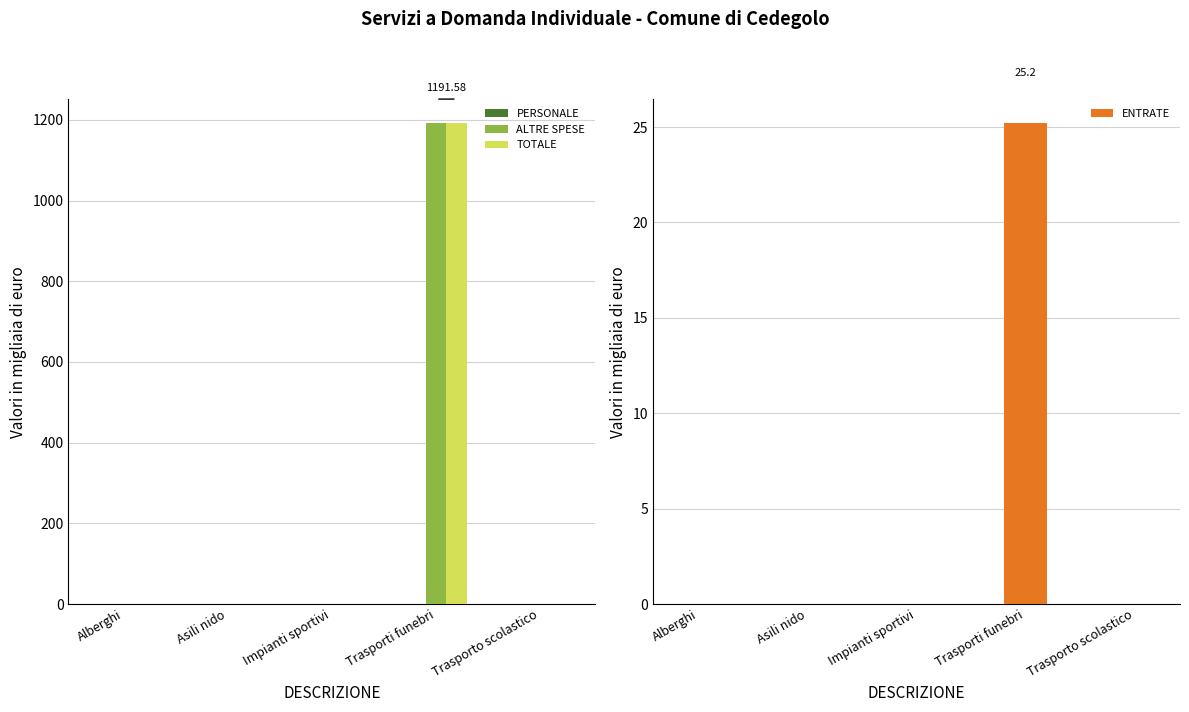

At Trasporto scolastico, list the series in order from largest to smallest.

PERSONALE, ALTRE SPESE, TOTALE, ENTRATE